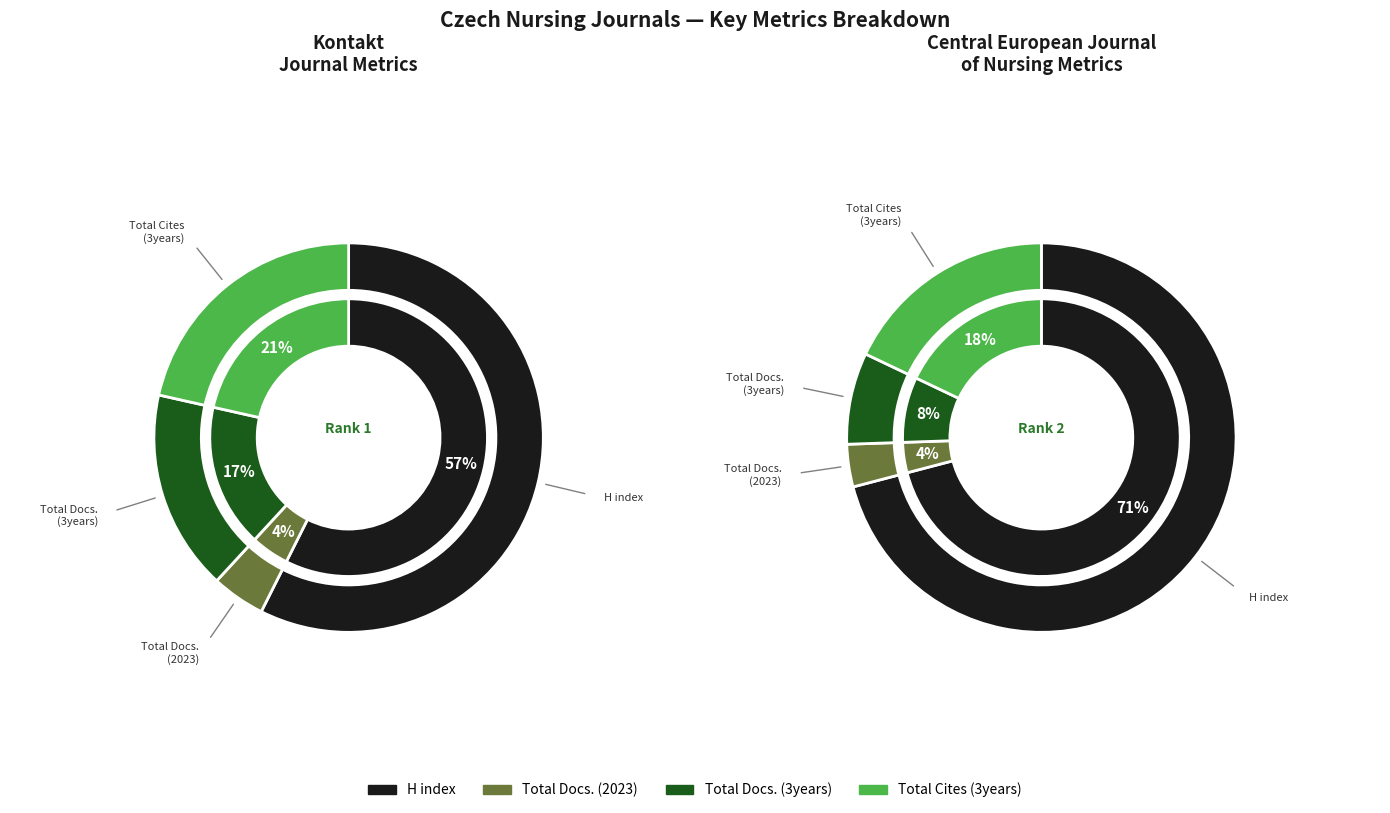

To the nearest percent, what portion does Central European Journal of Nursing represent?

38%